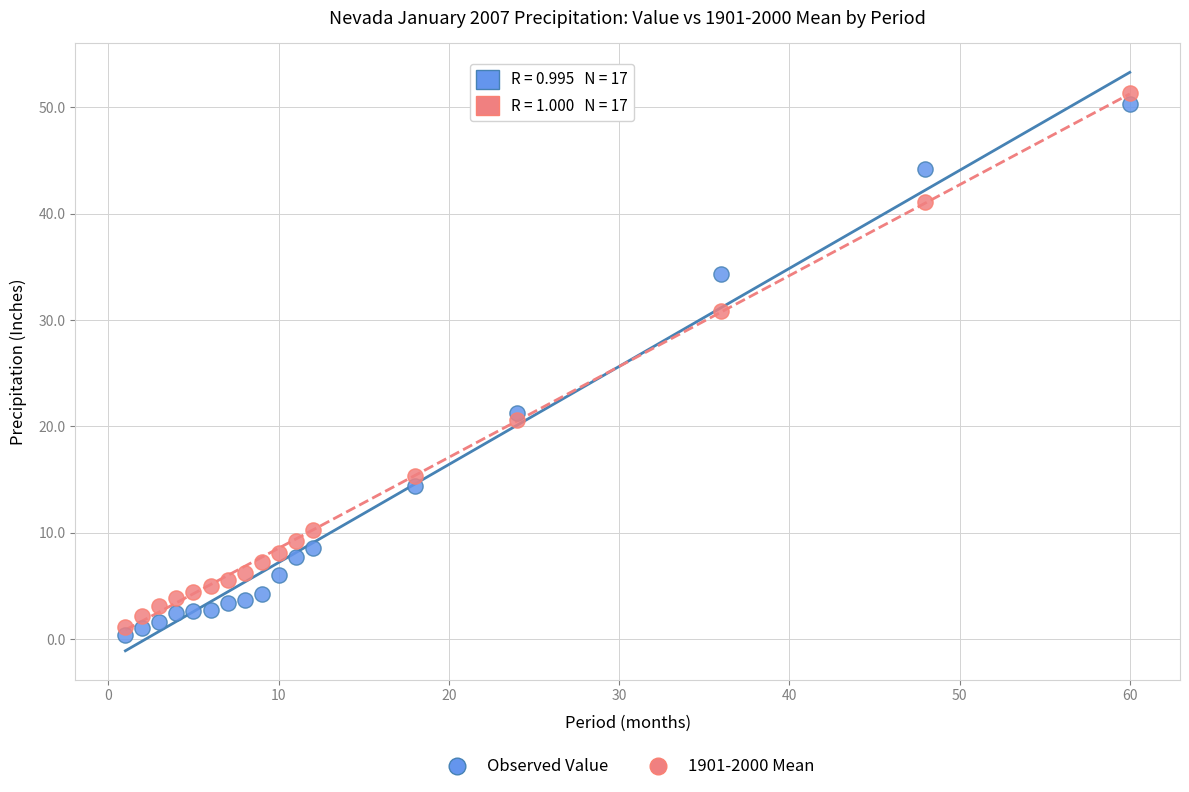

Across all data points, what is the range of Y values (max minus min)?

51.0